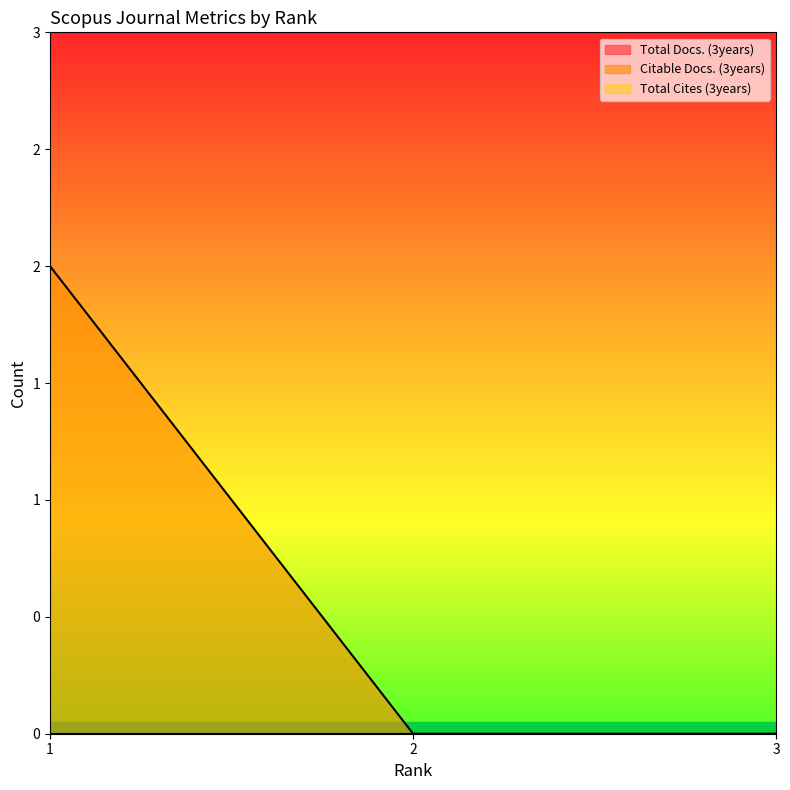

Rank the categories by Total Docs. (3years) value from highest to lowest.

1, 2, 3